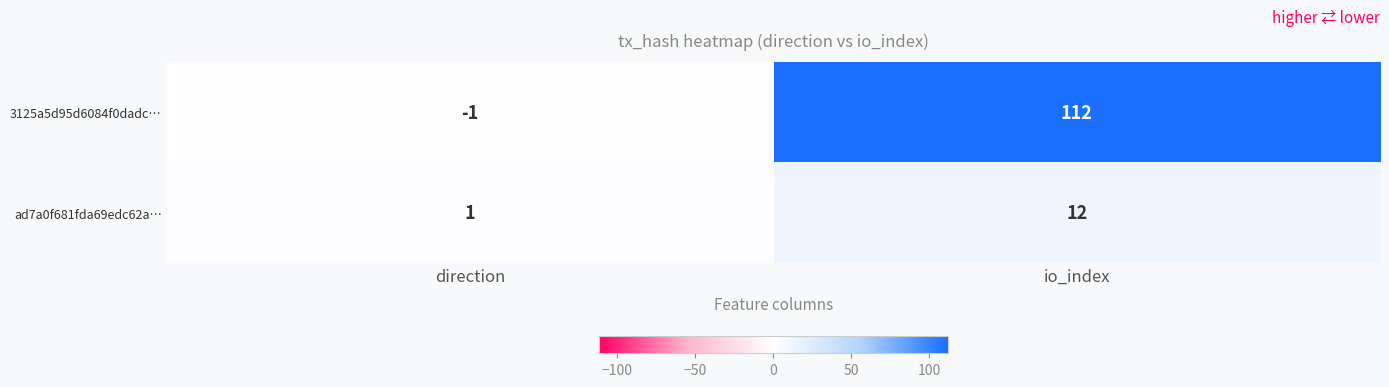

At direction, list the series in order from smallest to largest.

3125a5d95d6084f0dadc…, ad7a0f681fda69edc62a…